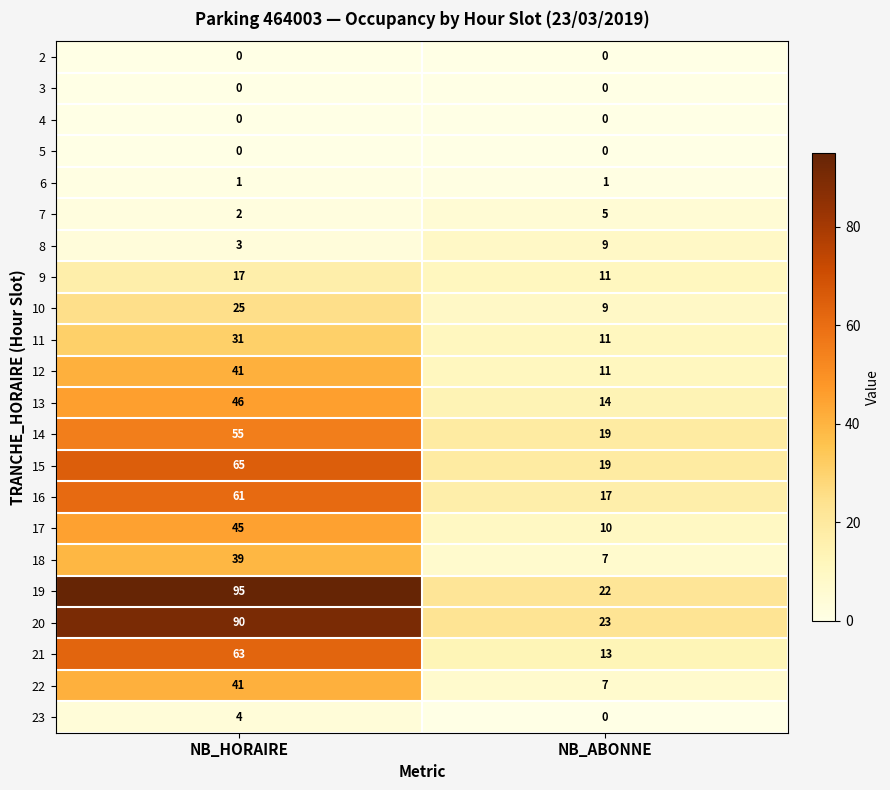

How many data points does each series have?

2